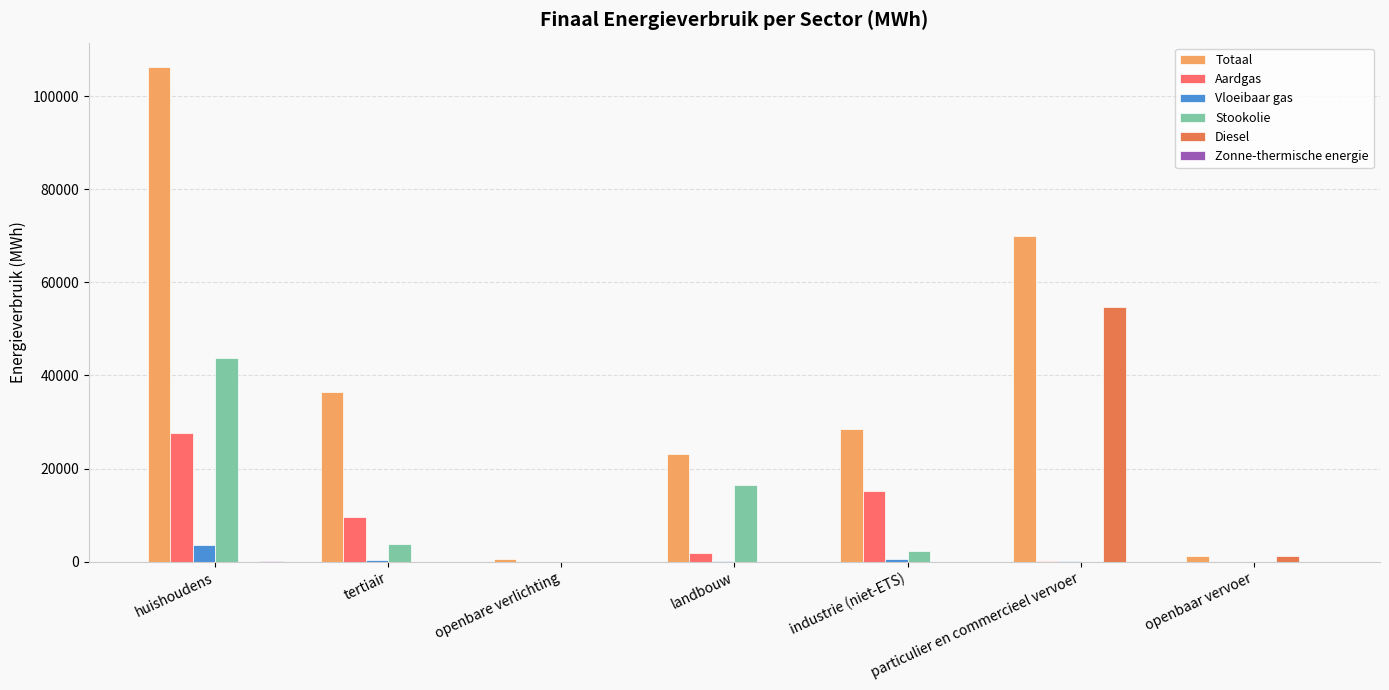

Does the chart contain stacked bars?

No